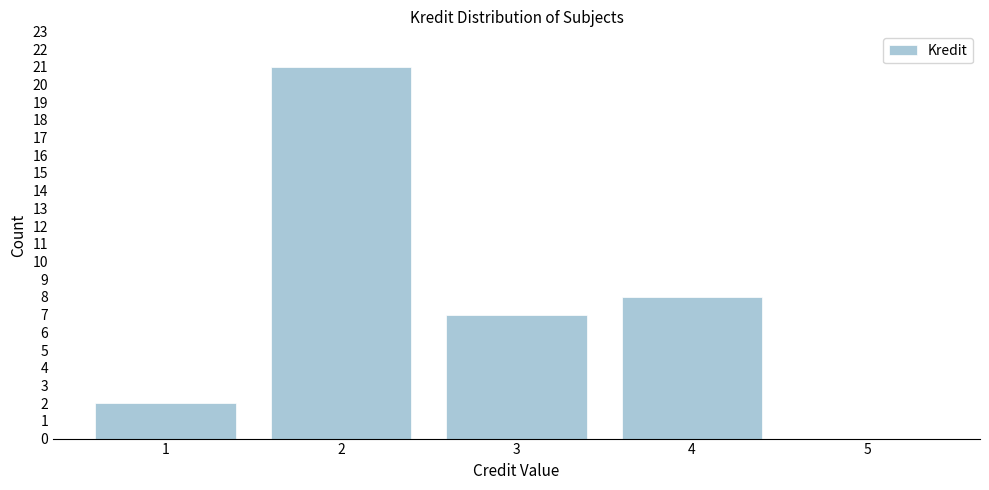

Reading left to right, list all the values displayed in this chart.

1=2	2=21	3=7	4=8	5=0